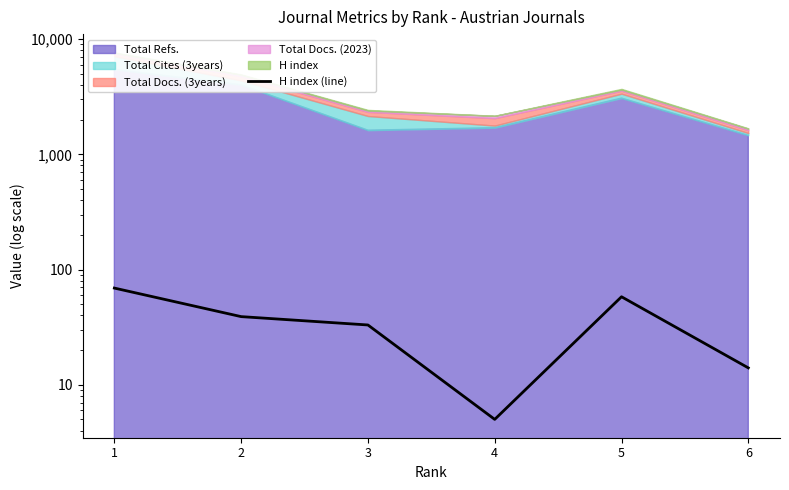

The chart shows a value of 25 at 6. True or false?

False